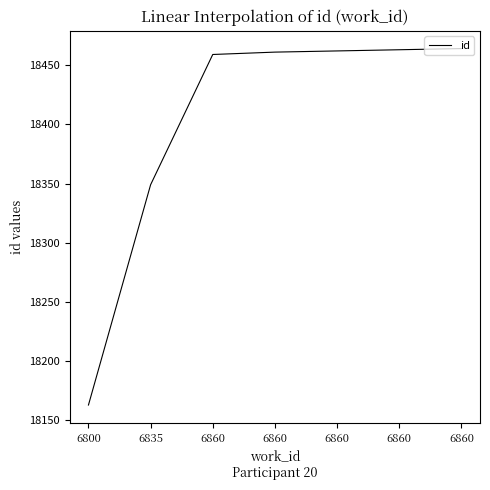

What is the difference between the values at 6860 and 6835?

113